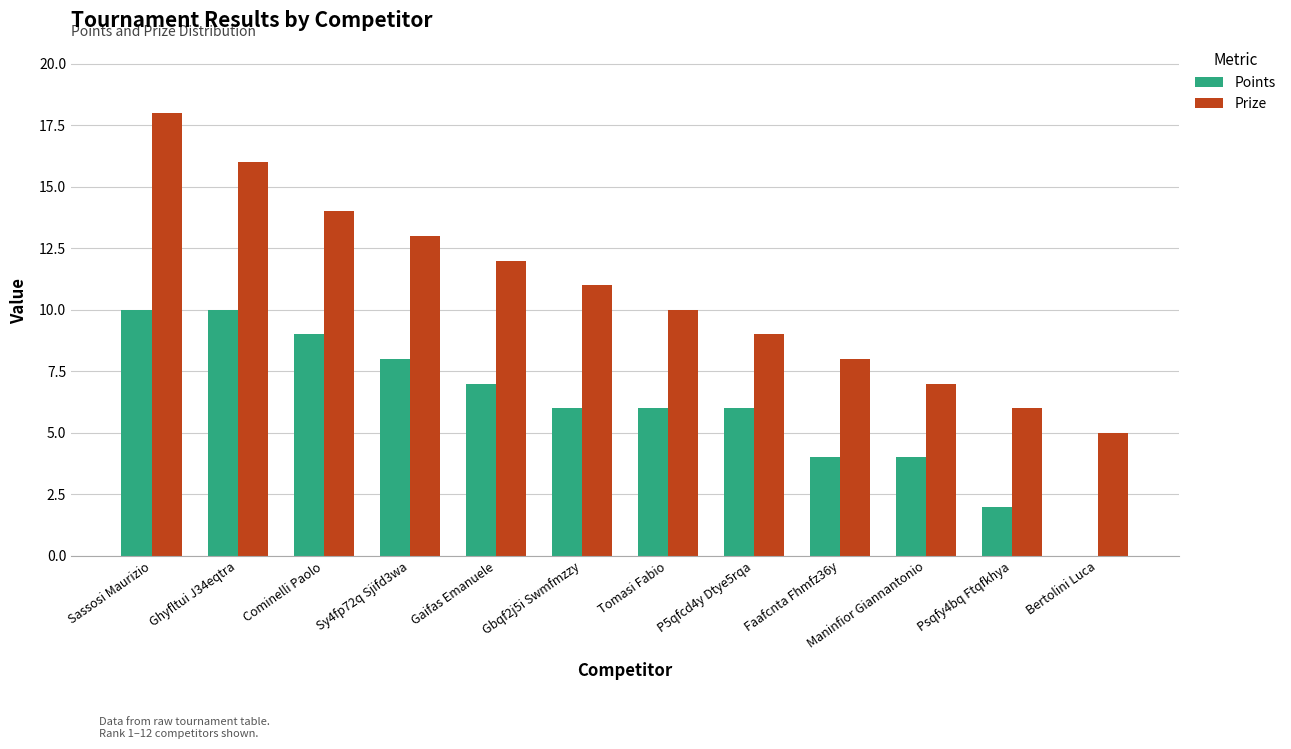

Is it true that Prize equals 18 at Sassosi Maurizio?

True